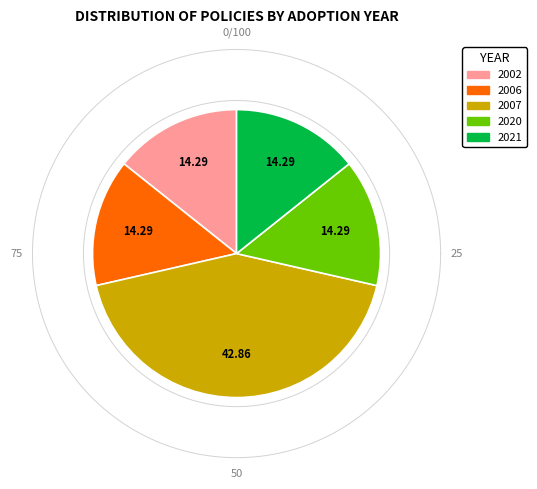

Is there a majority slice in this chart?

No